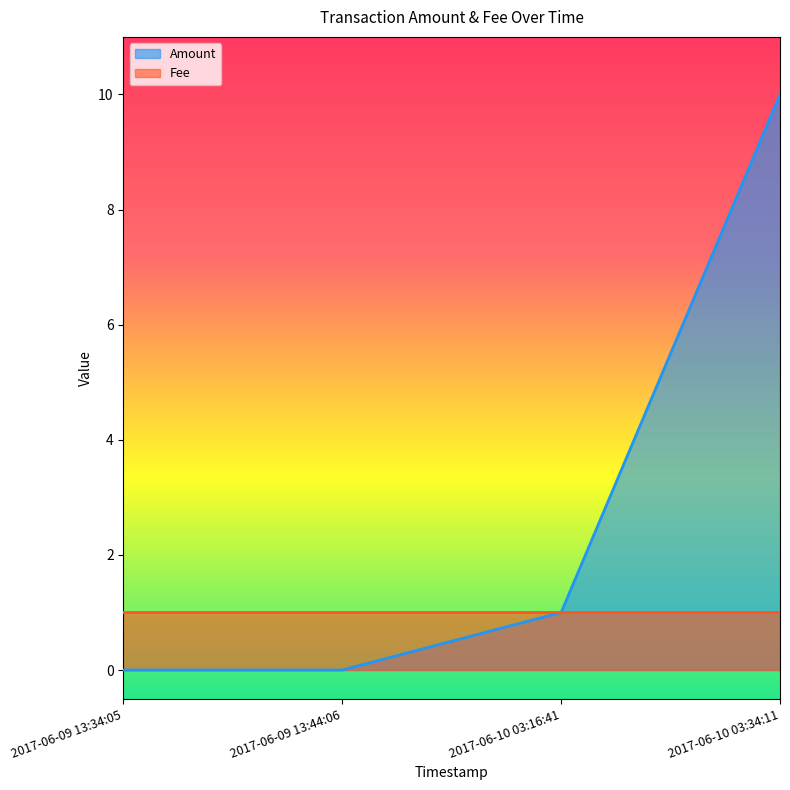

What is the approximate value at 2017-06-10 03:16:41?

1